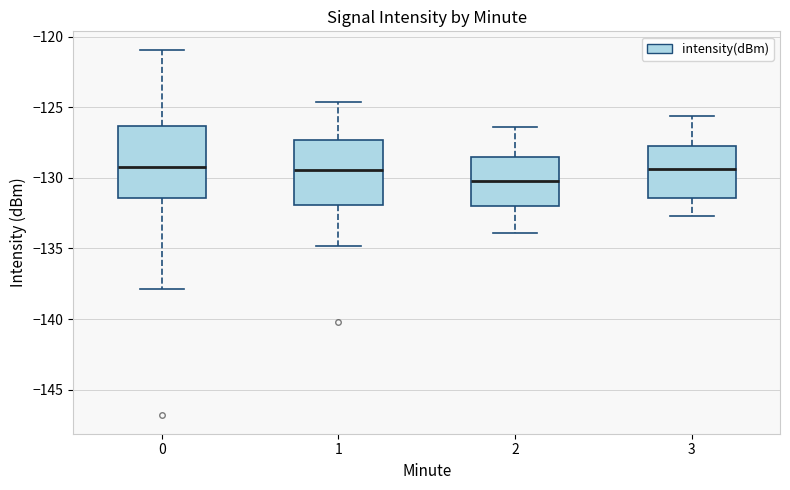

Comparing the boxes themselves (not the whiskers), which one is the tallest?

0